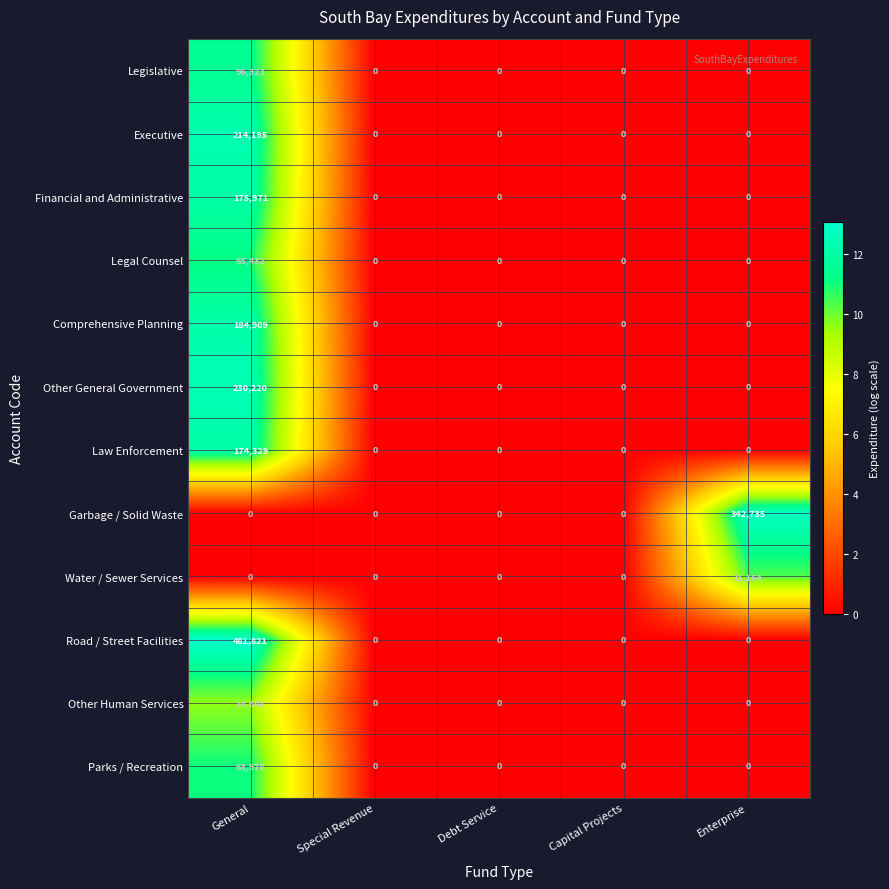

What is the total value across all series at General?

1701826